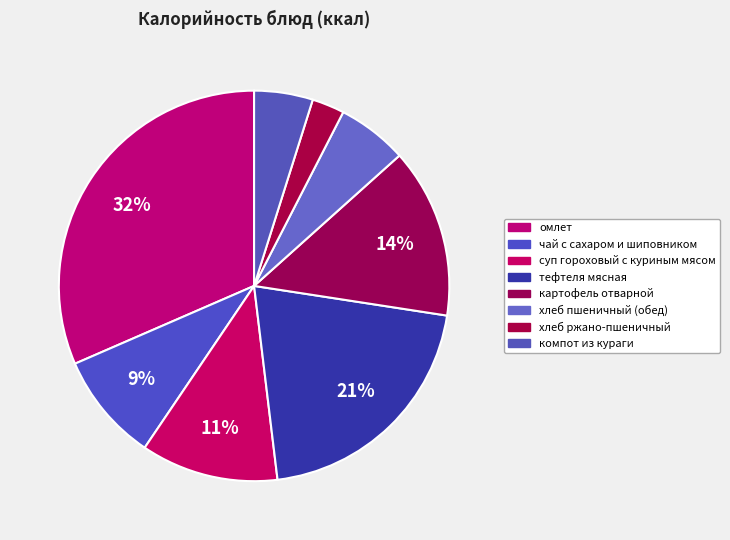

How many slices are in this pie chart?

8